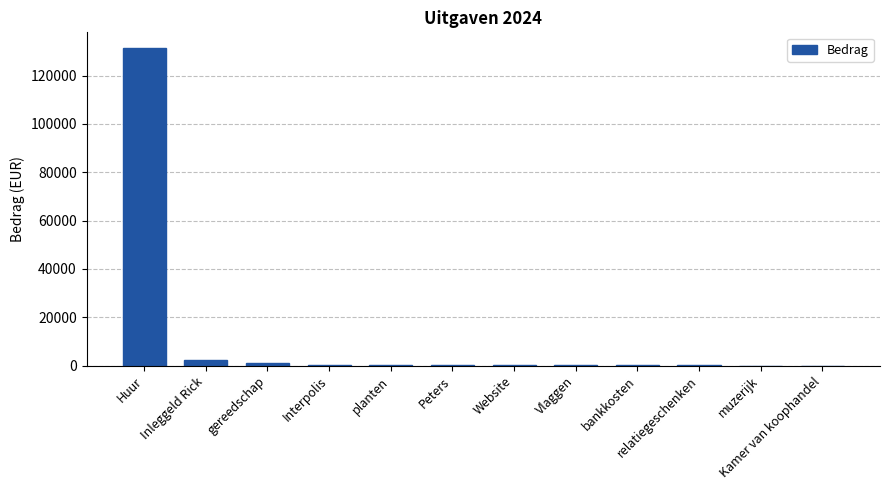

What is the difference between the values at Kamer van koophandel and gereedschap?

917.5